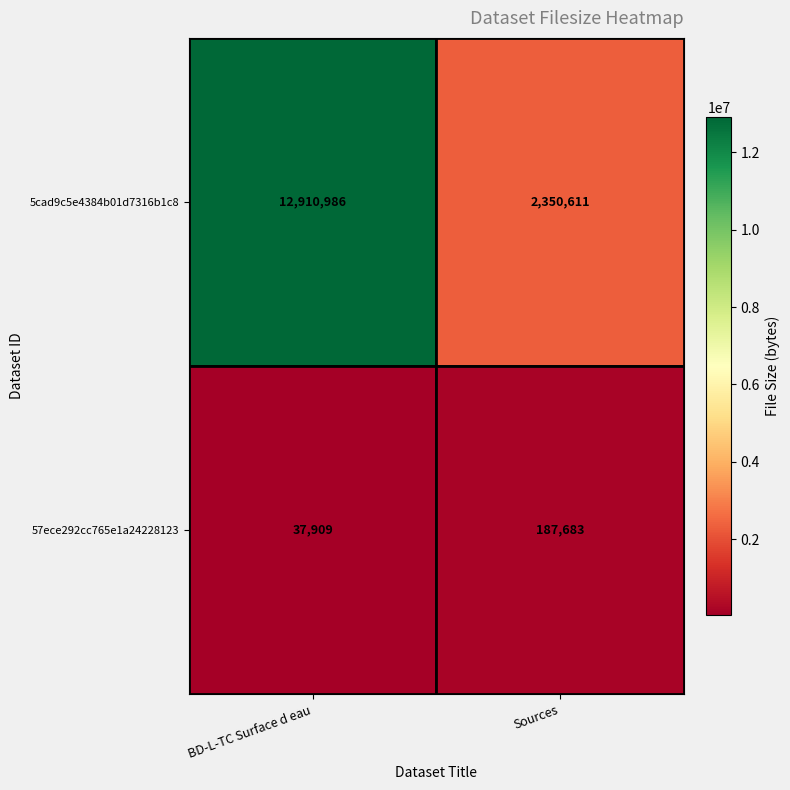

Which series has the widest spread of values?

5cad9c5e4384b01d7316b1c8